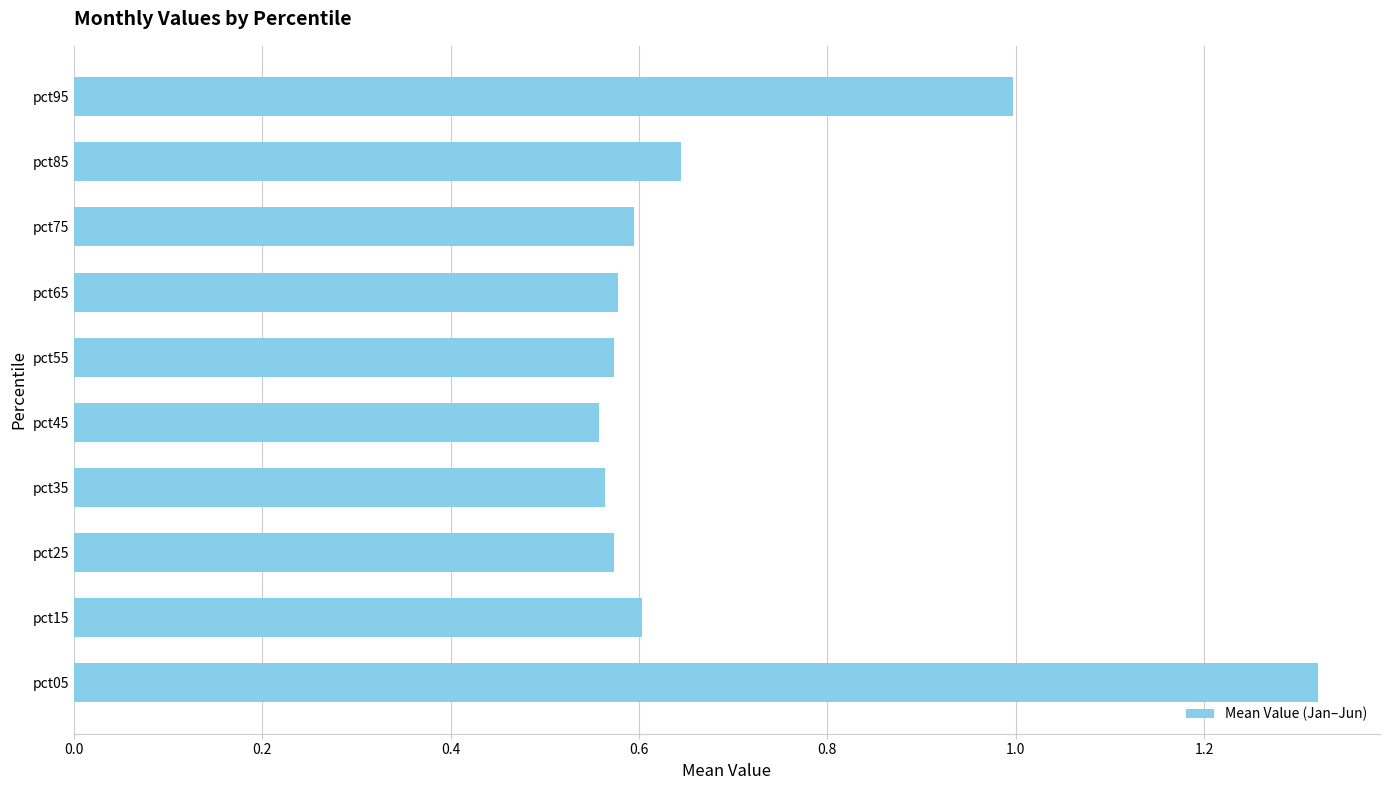

Is it true that the value at pct85 is 1.0?

False